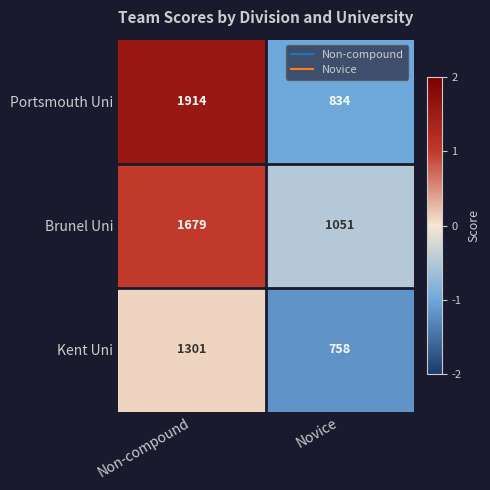

What is the average value of the Brunel Uni series?

1365